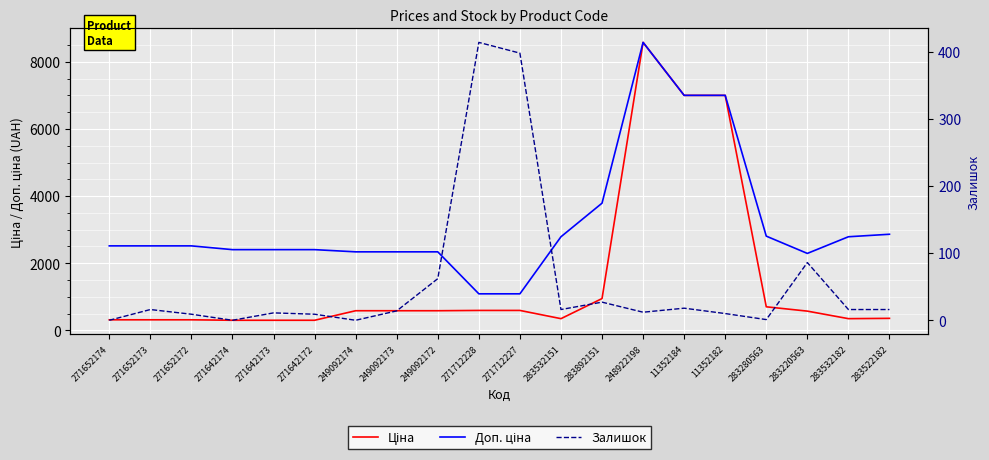

At which category does the chart reach its peak across all series?

248922198